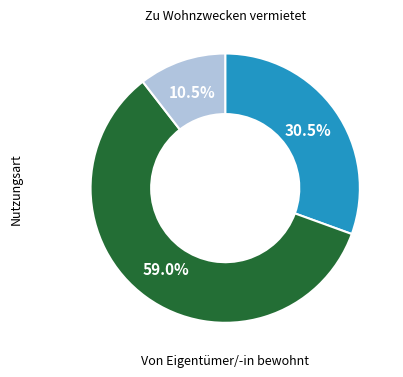

Is there a majority slice in this chart?

Yes